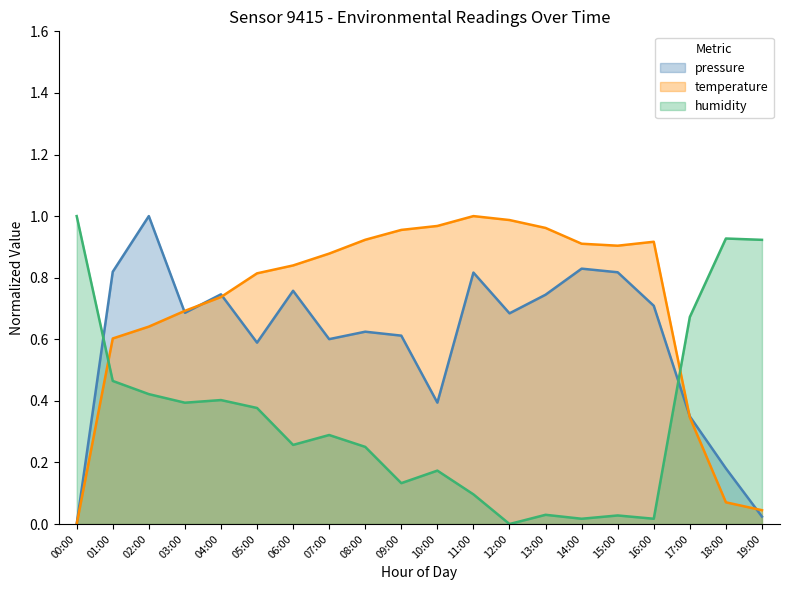

True or false: pressure has a value of 1.7 at 02:00.

False